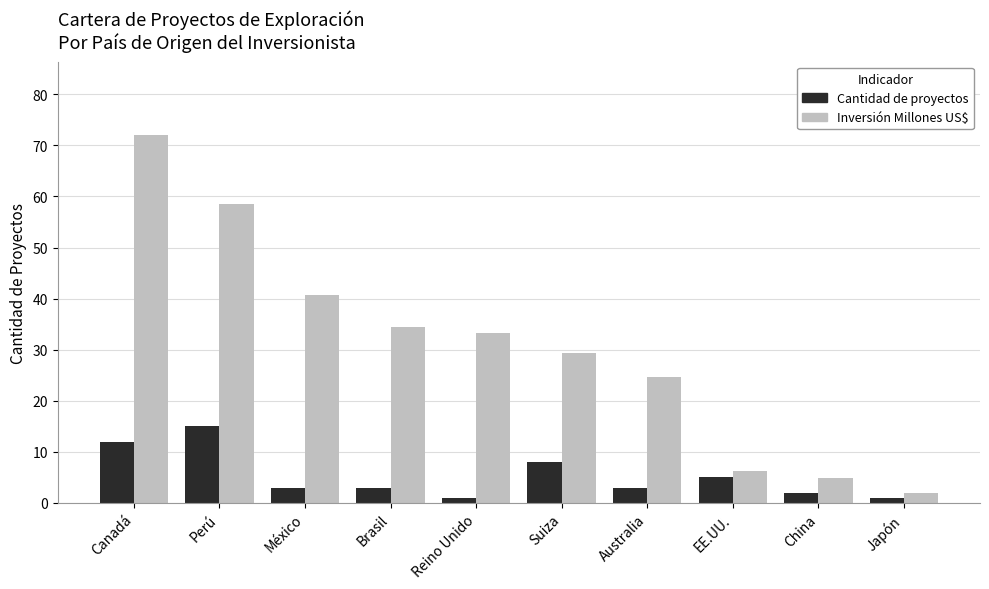

How many bars are there in total?

20